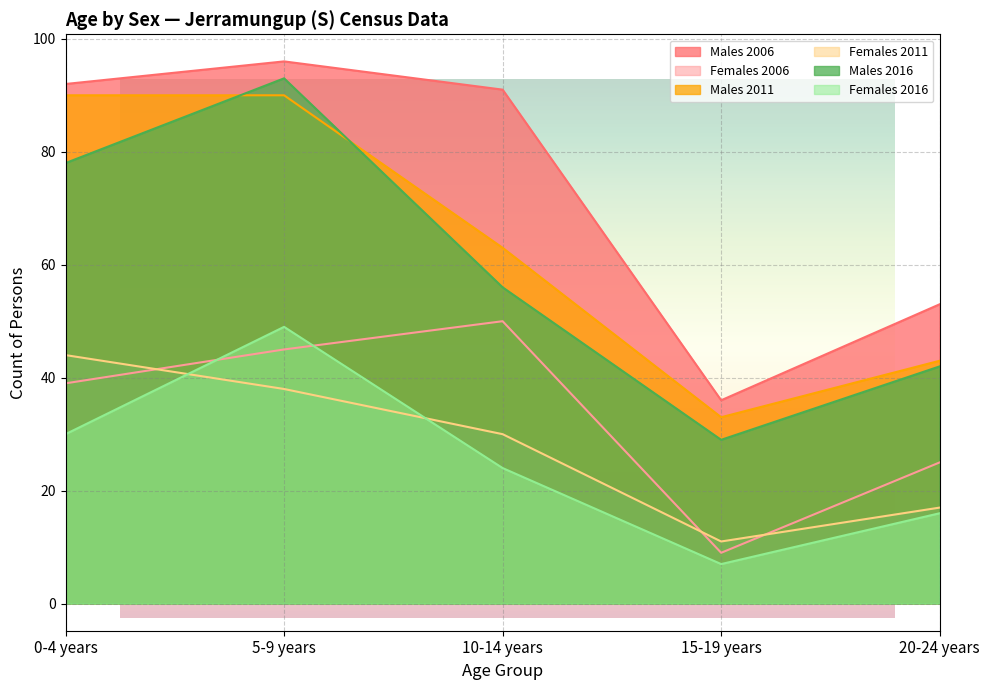

True or false: Males 2016 has a value of 42 at 20-24 years.

True